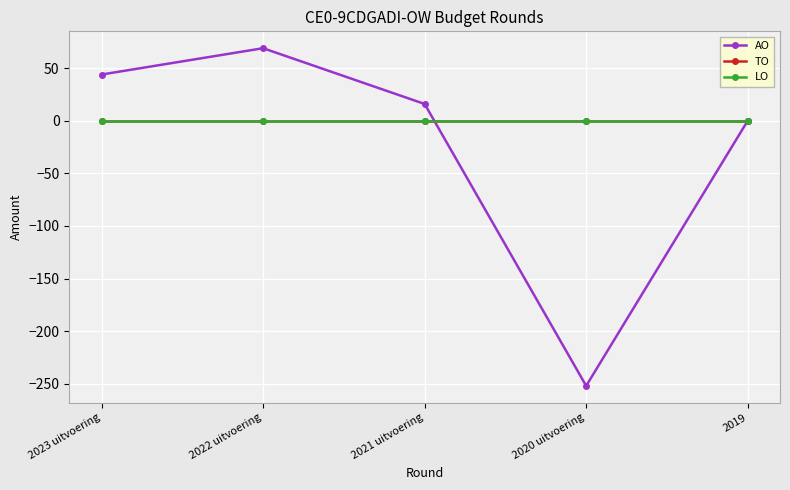

What is the label of the 5th point from the left?

2019